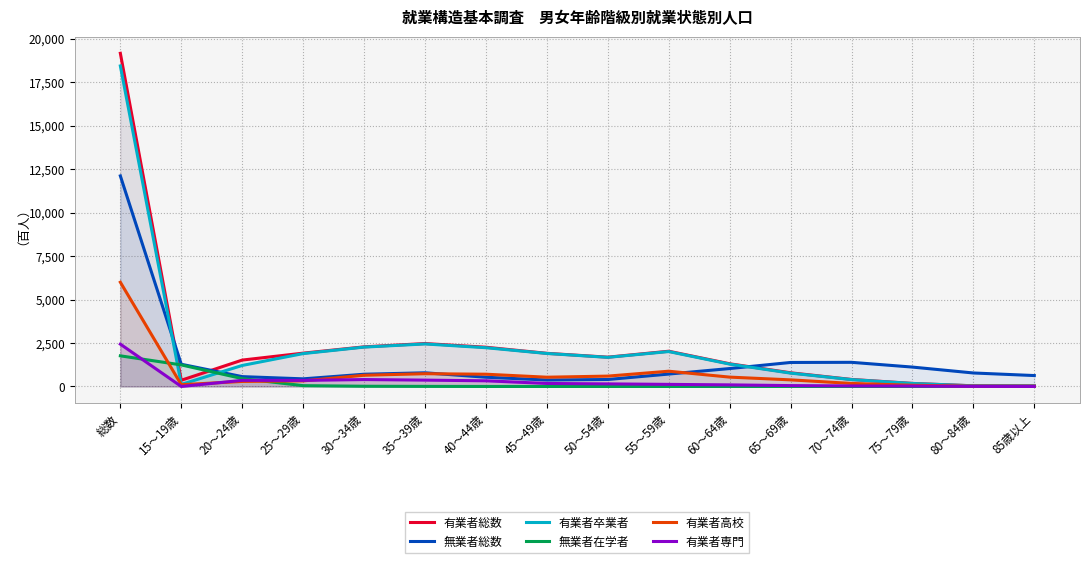

What is the sum of all 有業者卒業者 values?

36867